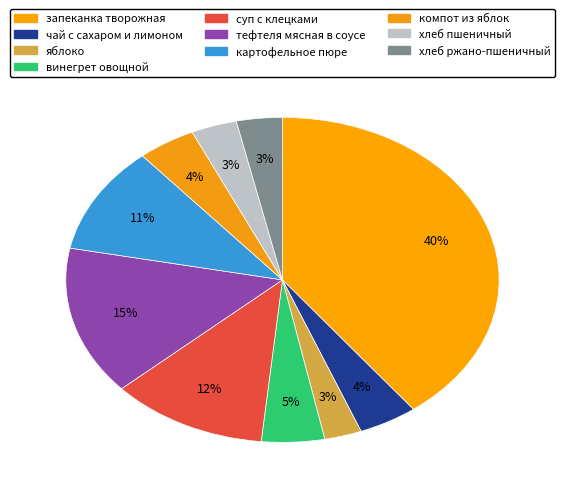

Is винегрет овощной the majority of the pie?

No